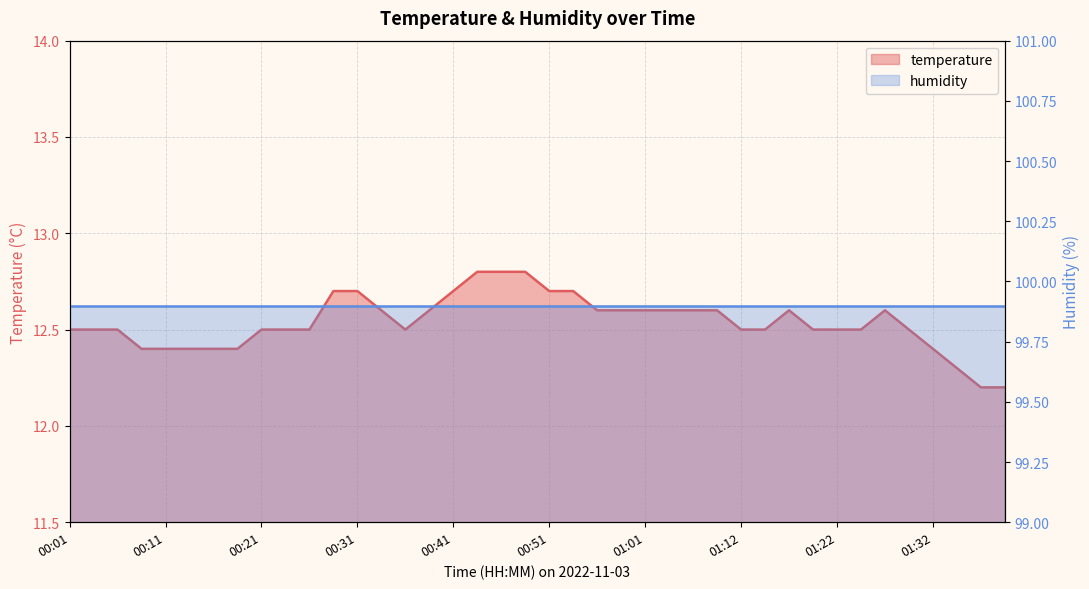

At which label is the value closest to 12?

01:36